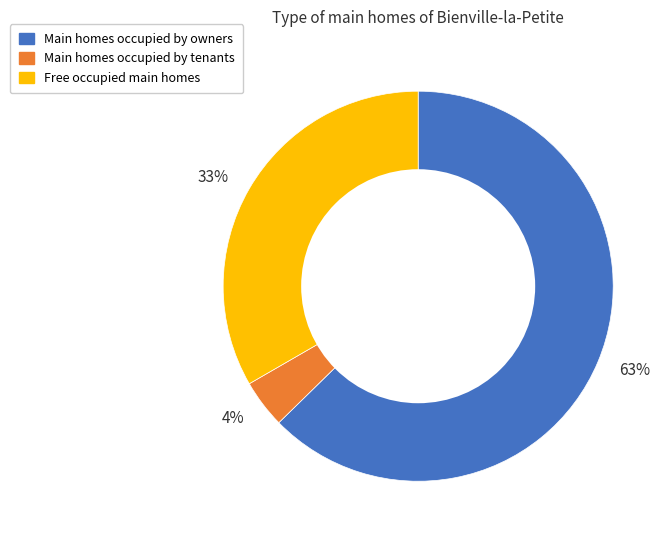

Between 4% and 33%, which is larger?

33%